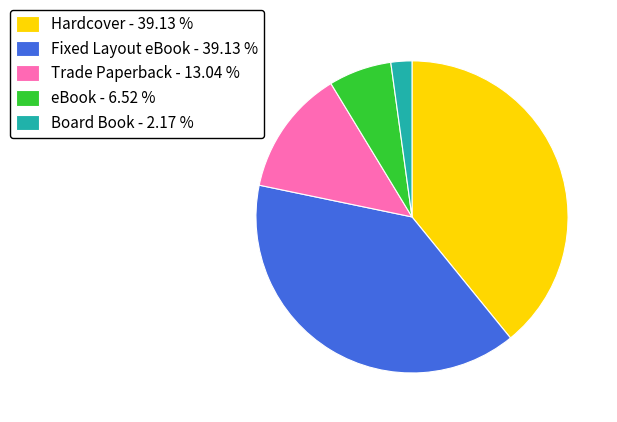

The eBook slice represents 1% of the pie. True or false?

False